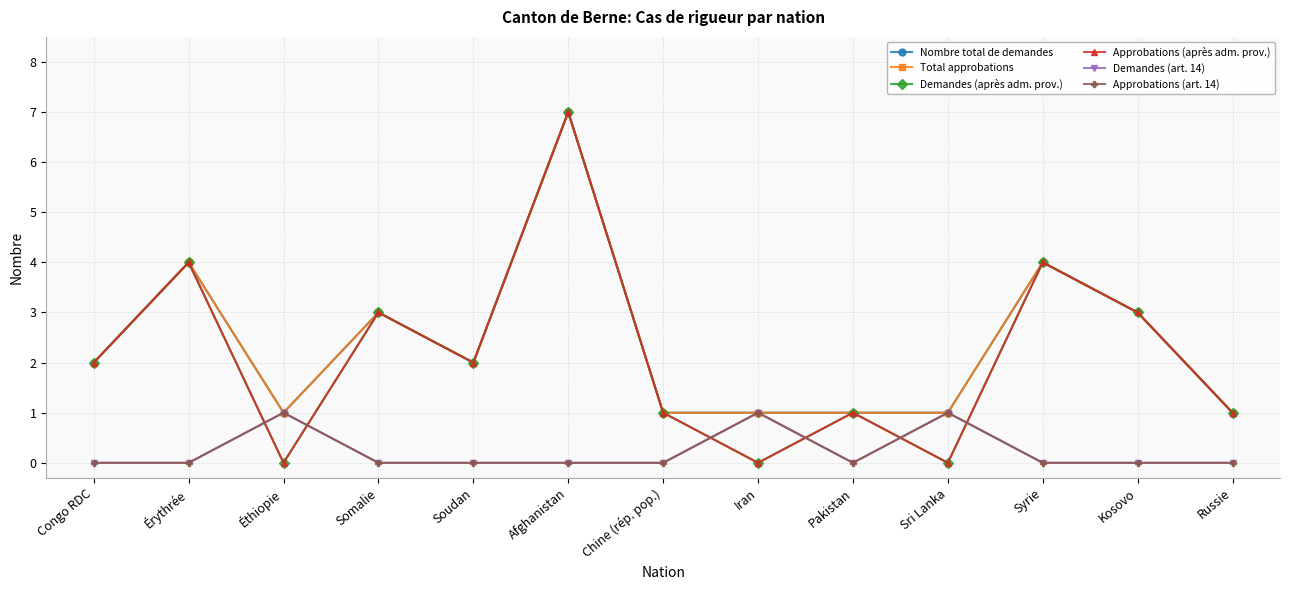

True or false: Demandes (après adm. prov.) has more than 0 interior local peaks.

True